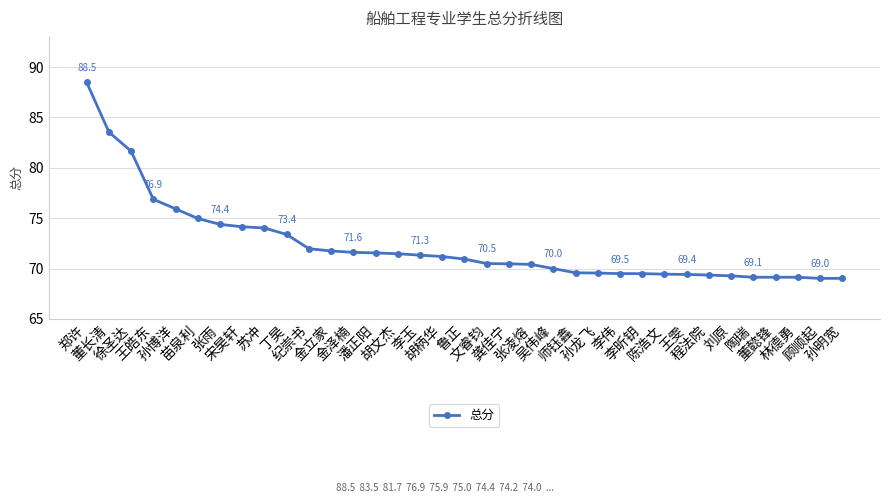

What is the greatest value displayed?

88.5